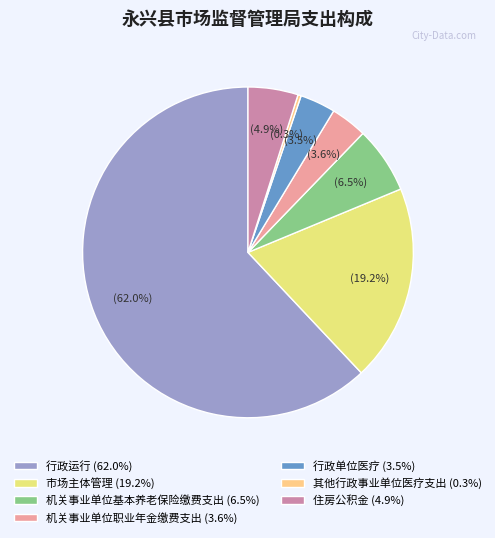

How many slices are in this pie chart?

7